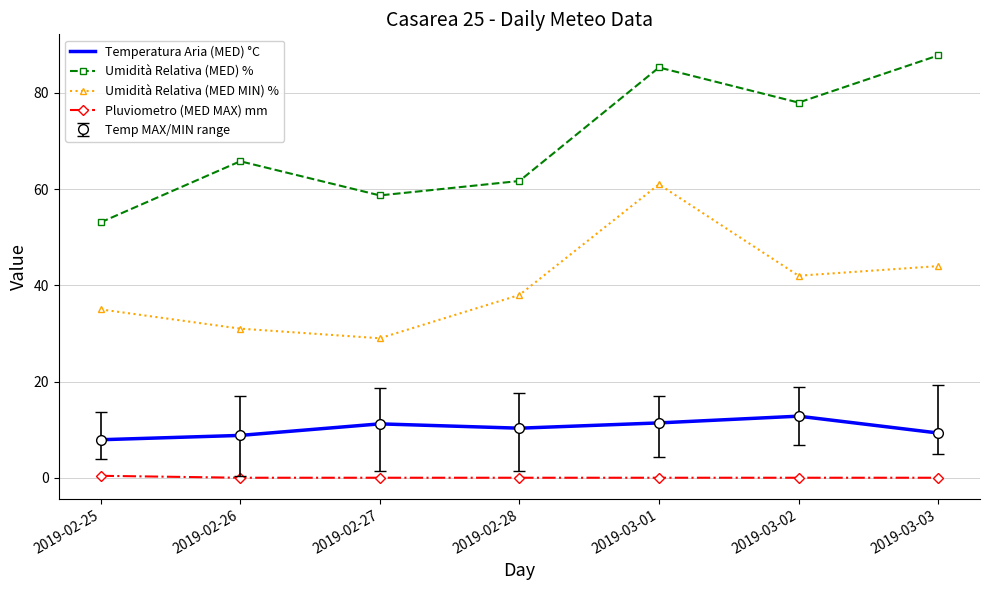

The Umidità Relativa (MED) % series shows 58.7 at 2019-02-27. True or false?

True